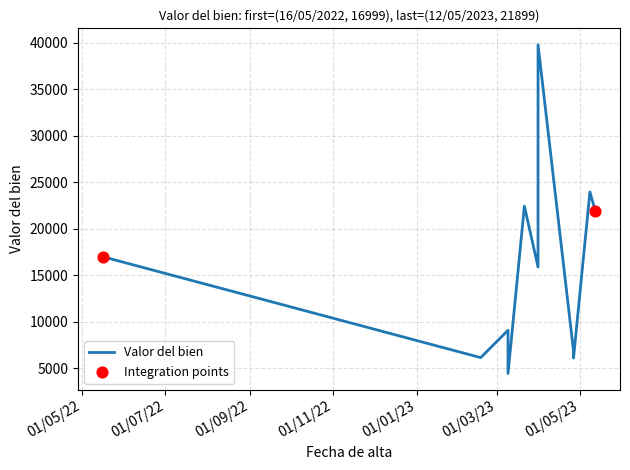

What is the change in value from 26/04/2023 to 21/03/2023?

+16333.2